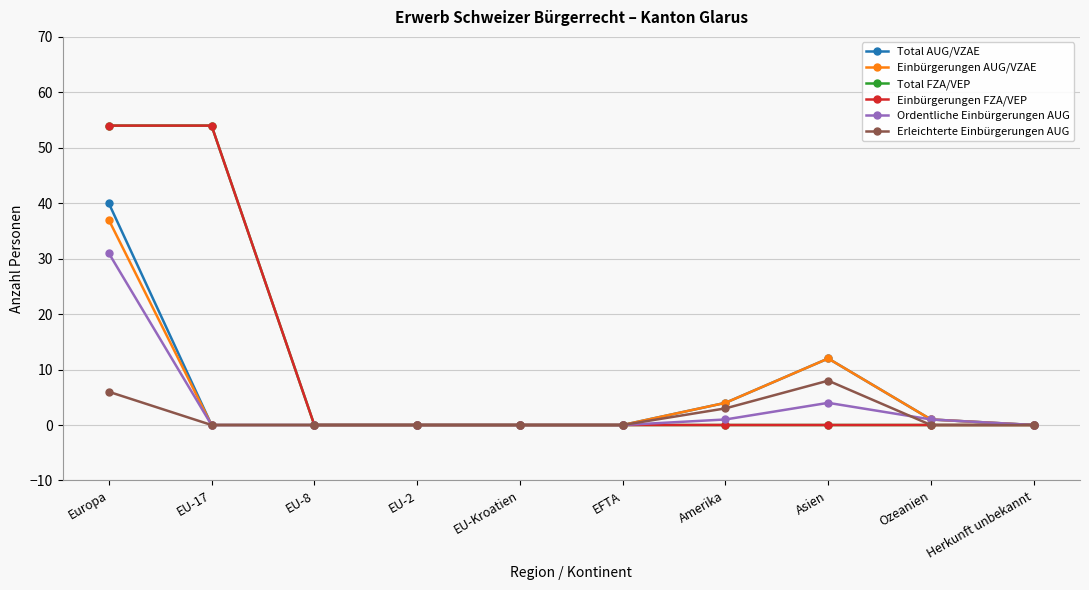

Which series has the largest total across all categories?

Total FZA/VEP